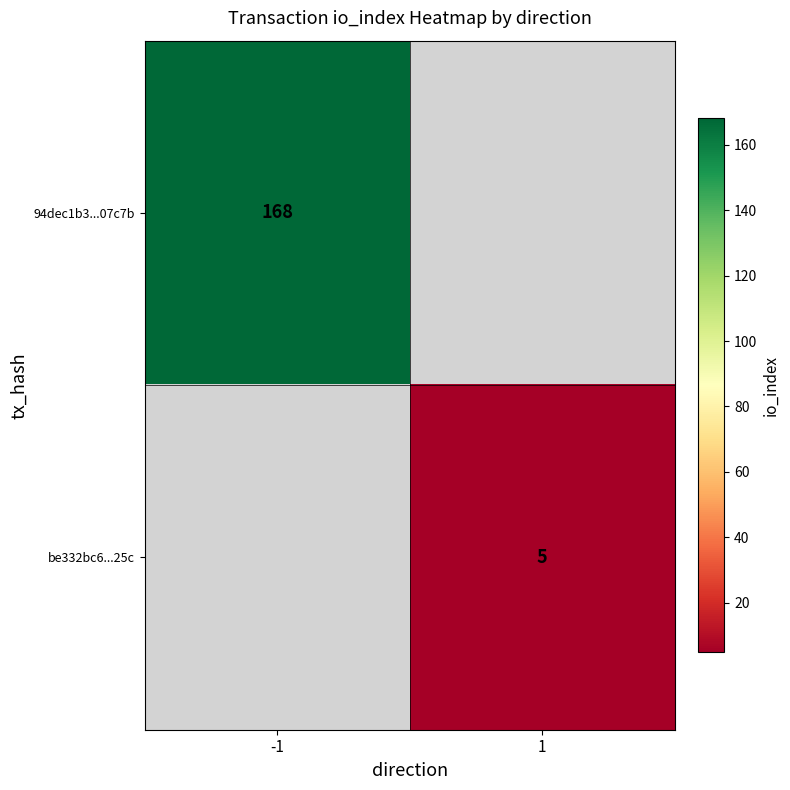

Is it true that 94dec1b3...07c7b equals 168 at -1?

True